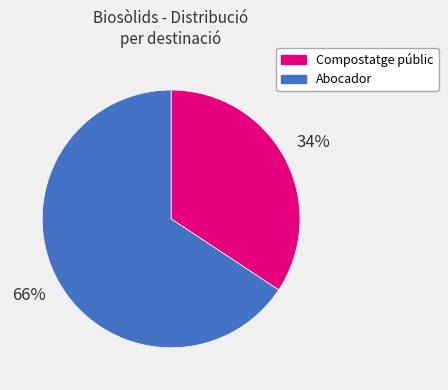

Which category has the biggest portion of the pie?

Abocador